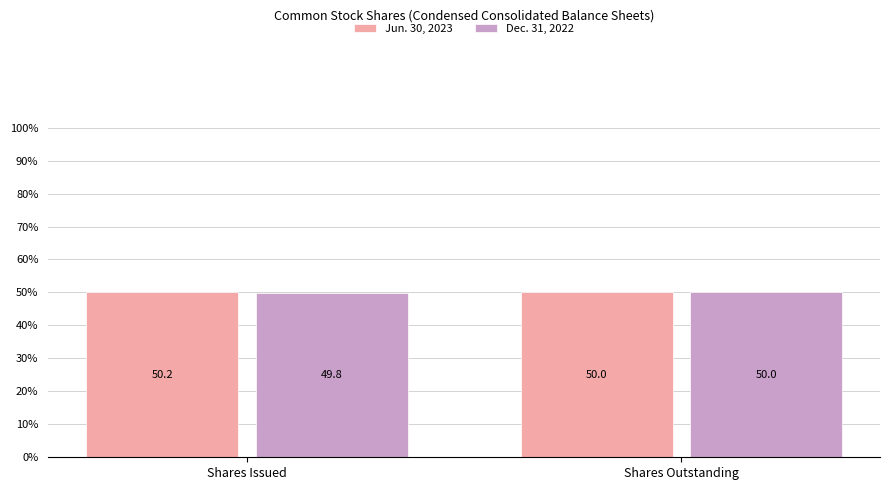

Which series has the largest total across all categories?

Jun. 30, 2023